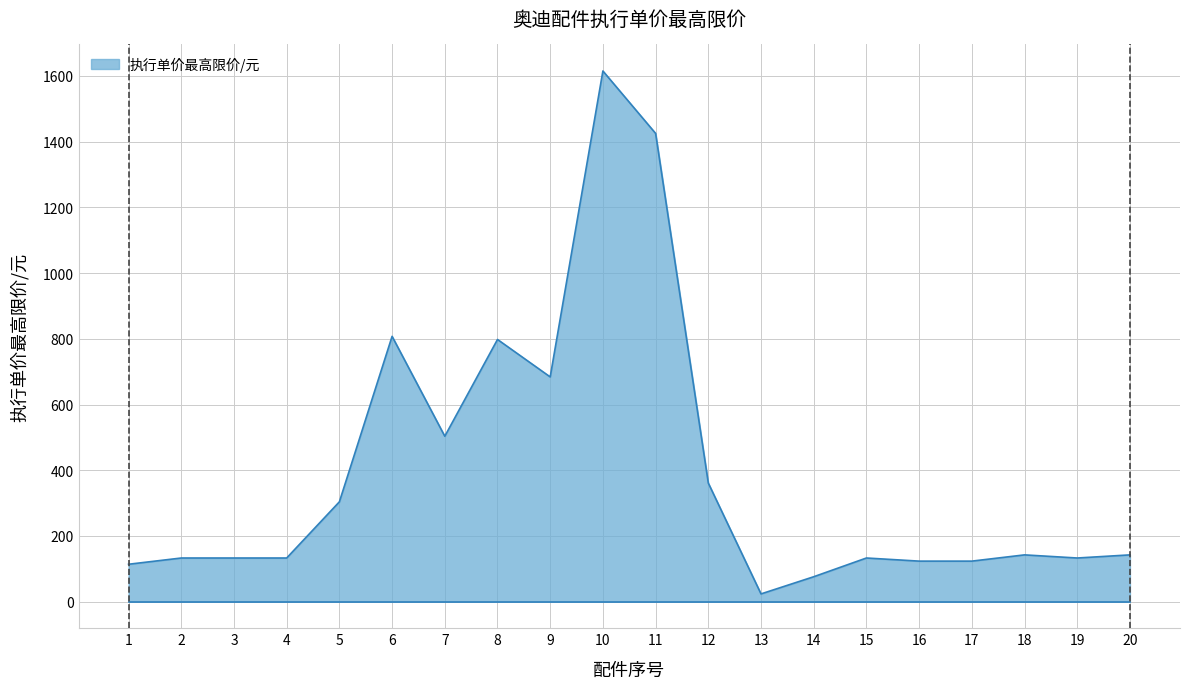

Reading left to right, list all the values displayed in this chart.

1=114.0	2=133.0	3=133.0	4=133.0	5=304.0	6=807.5	7=503.5	8=798.0	9=684.0	10=1615.0	11=1425.0	12=361.0	13=23.8	14=76.0	15=133.0	16=123.5	17=123.5	18=142.5	19=133.0	20=142.5